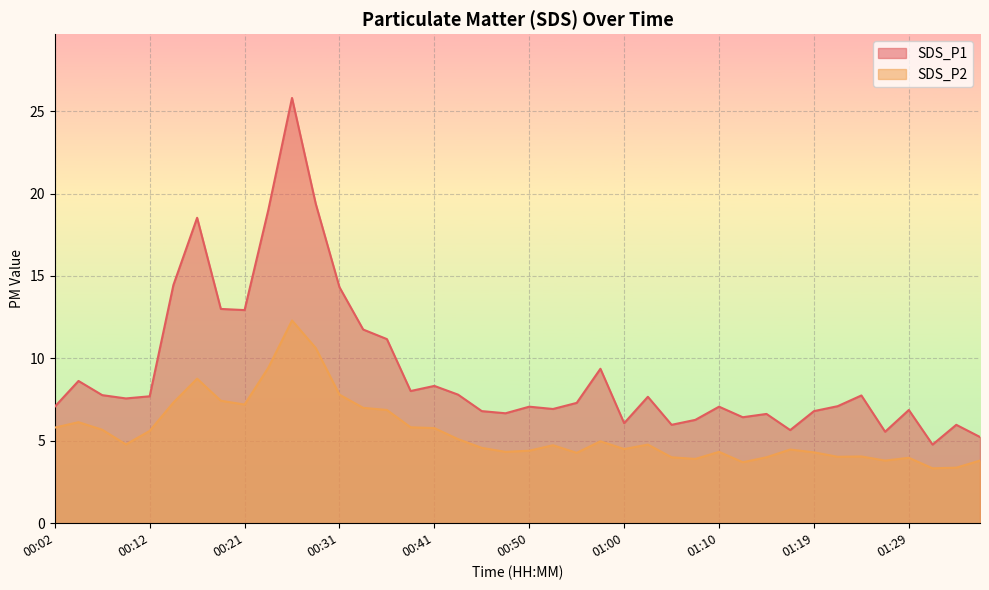

Which label corresponds to the smallest value in the chart?

01:32